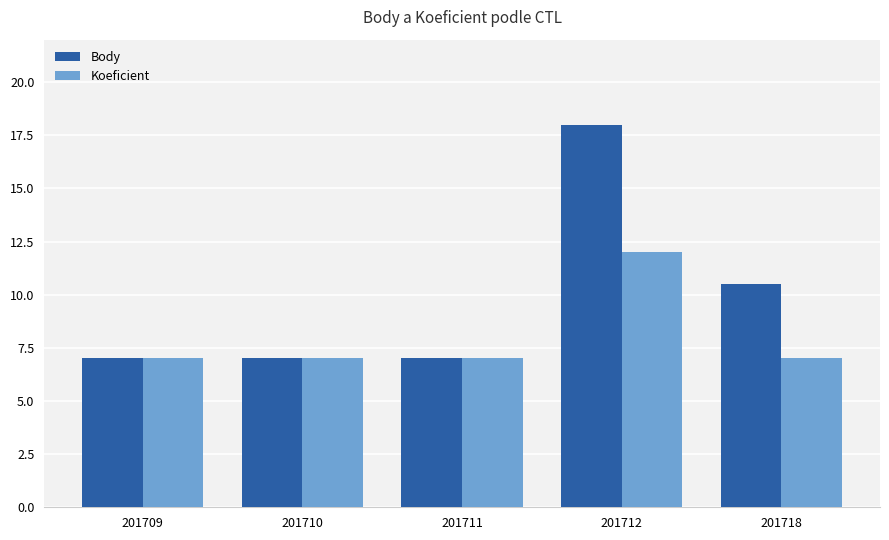

At how many categories does at least one series exceed 16?

1